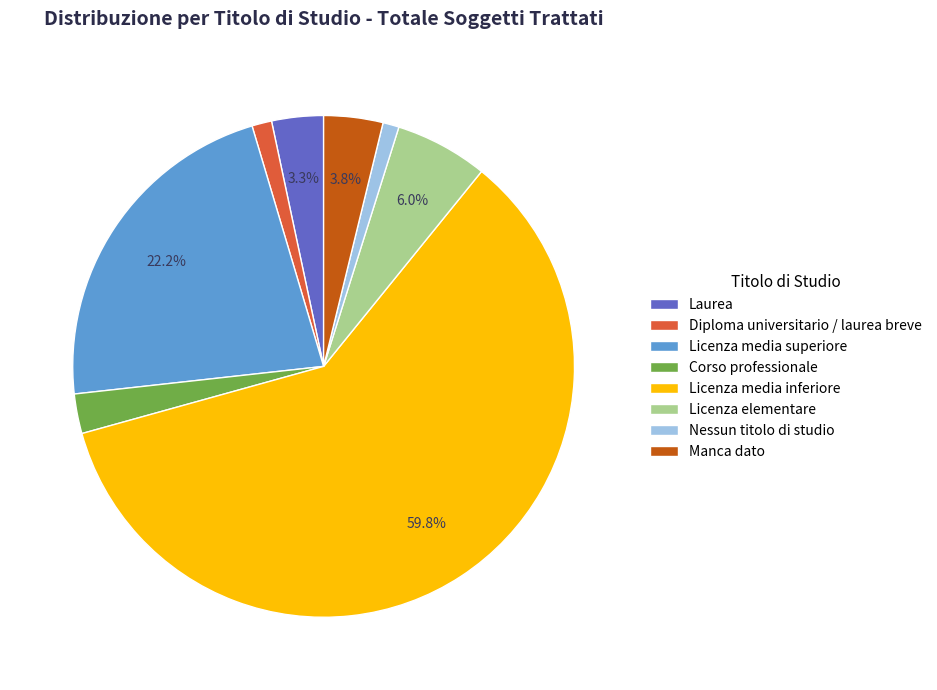

Does Diploma universitario / laurea breve account for over 50% of the chart?

No